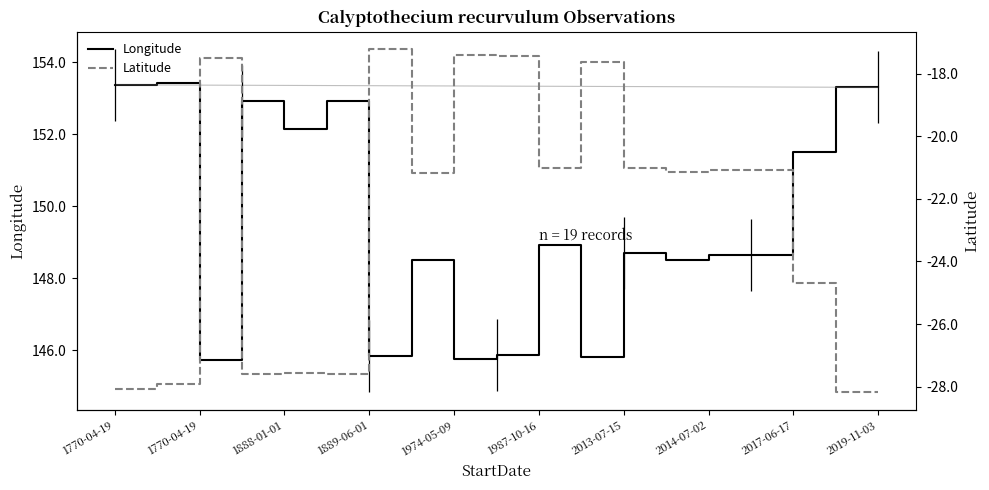

What is the label of the 3rd point from the left?

1770-04-19